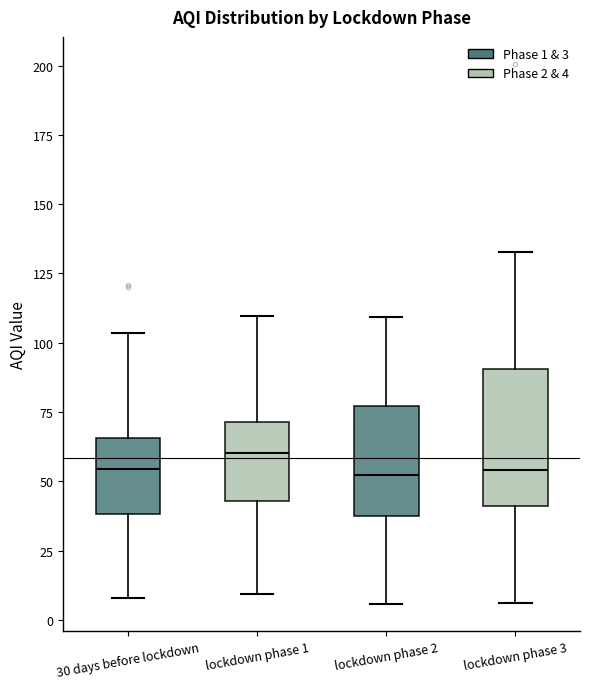

Where does the upper whisker of the box for lockdown phase 2 end on the y-axis? The values are not printed on the chart, so give them approximately, as read against the axis.

110